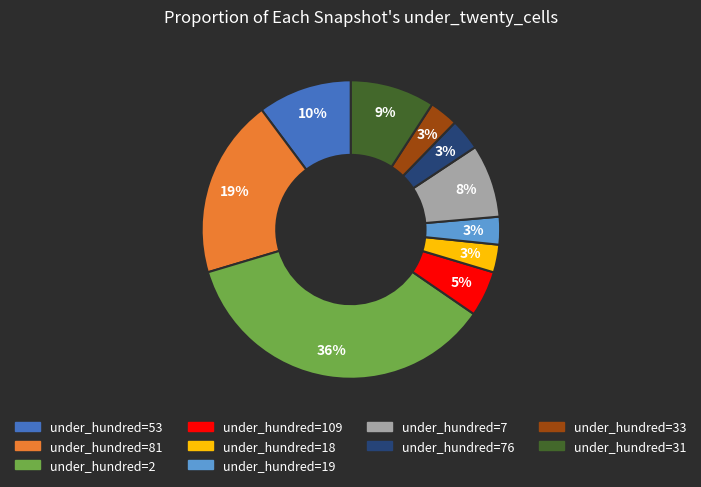

Is there a majority slice in this chart?

No